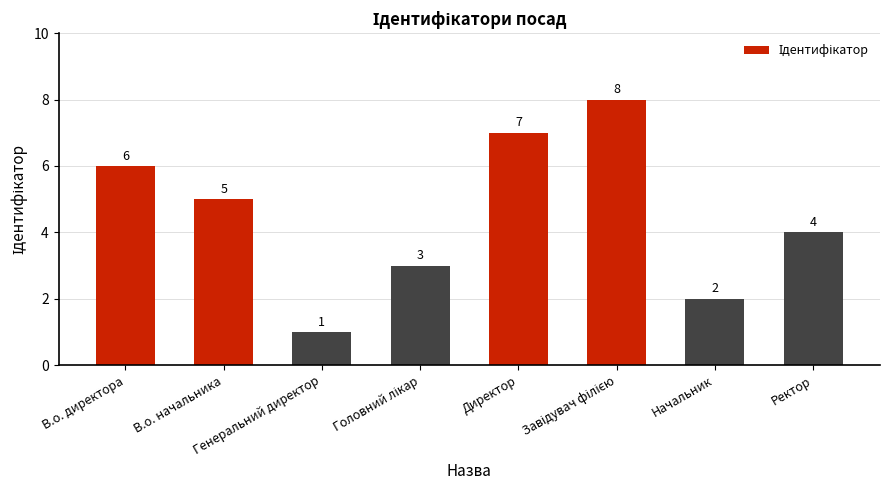

What is the difference between the second highest and second lowest values?

5